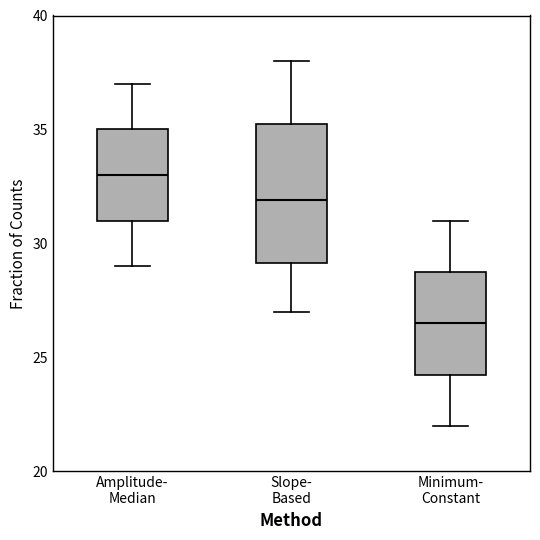

Reading left to right, transcribe this box plot: for each box, give where its median line is, the range the box spans, and where its two whiskers end, as read against the y-axis. The values are not printed on the chart, so give them approximately, as read against the axis.

Amplitude- Median: median 33.0, box 31.0 to 35.0, whiskers 29.0 to 37.0
Slope- Based: median 32.0, box 29.0 to 35.5, whiskers 27.0 to 38.0
Minimum- Constant: median 26.5, box 24.5 to 29.0, whiskers 22.0 to 31.0